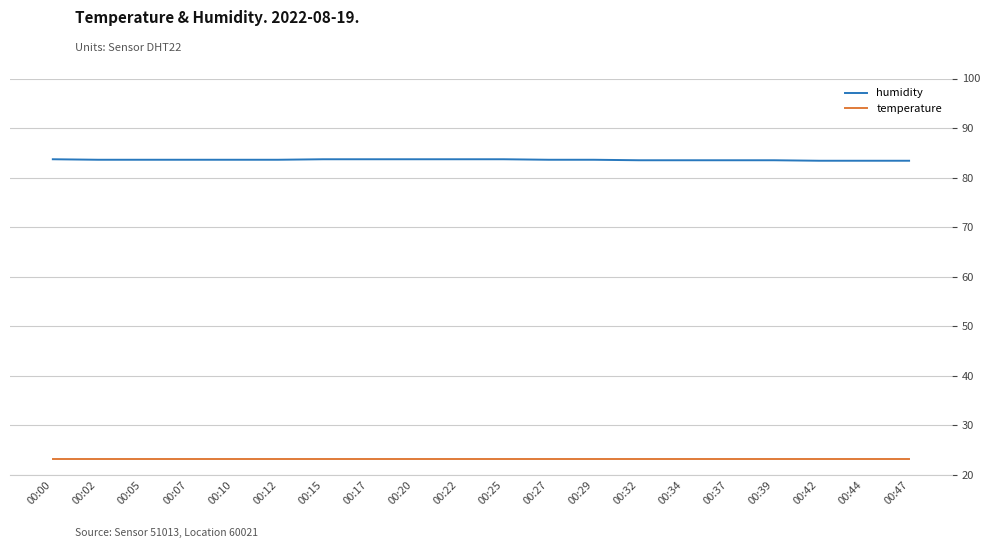

Is it true that temperature equals 23.1 at 00:27?

True